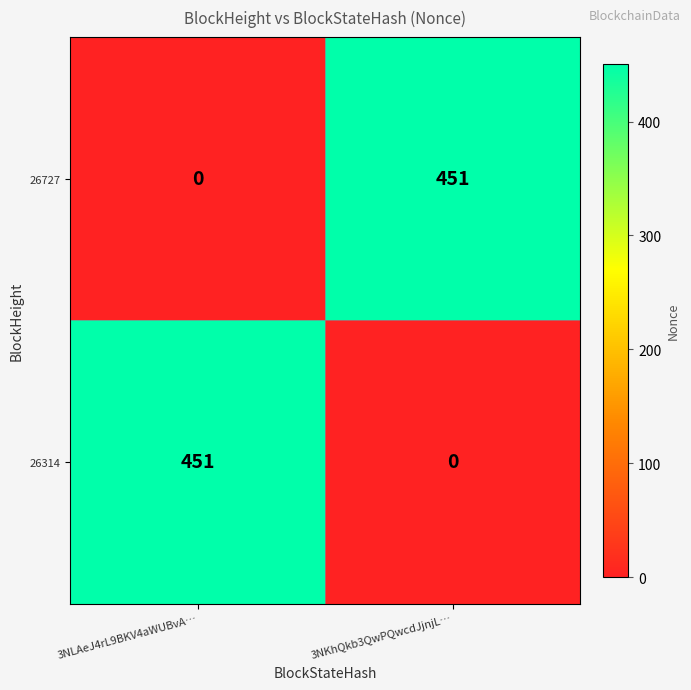

What is the total value across all series at 3NLAeJ4rL9BKV4aWUBvA…?

451